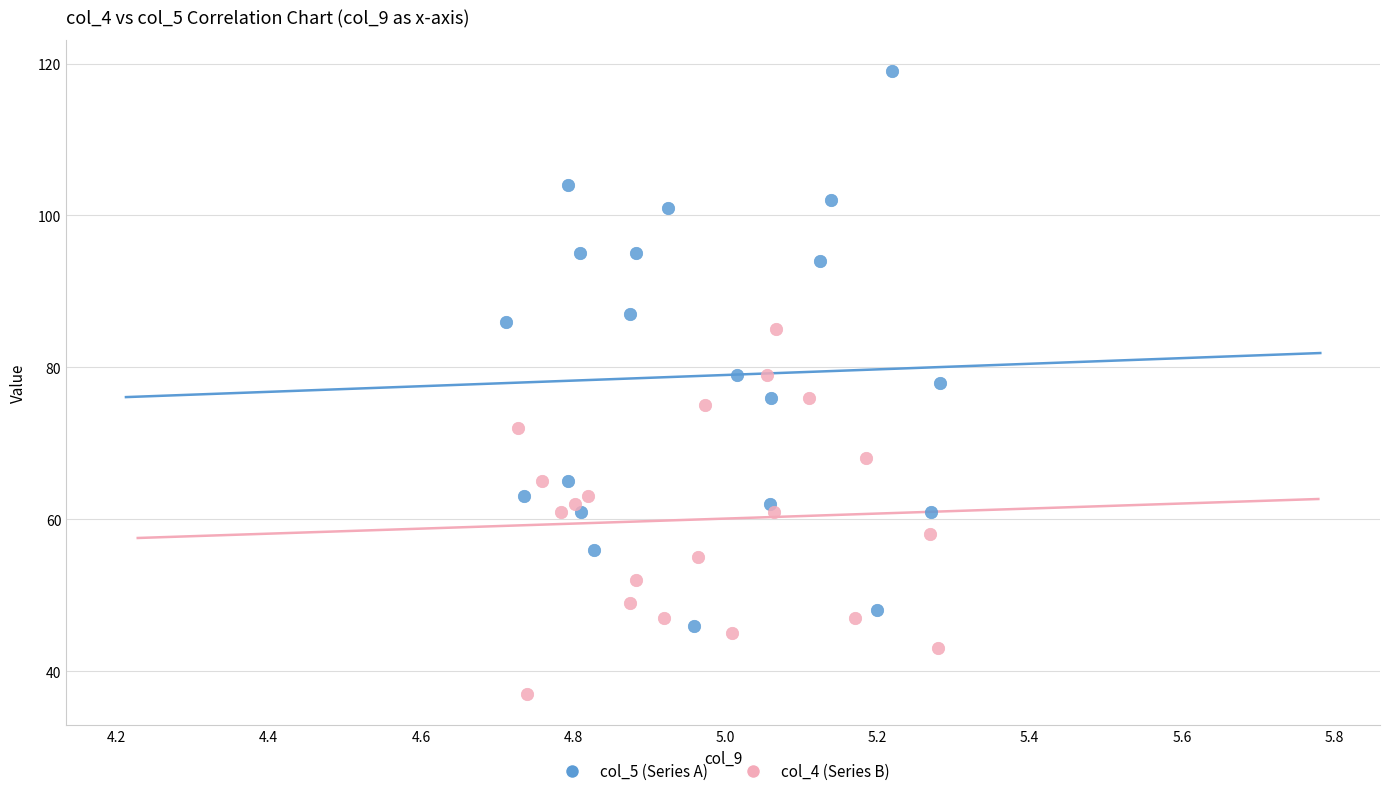

Which series has the widest spread of Y values?

col_5 (Series A)